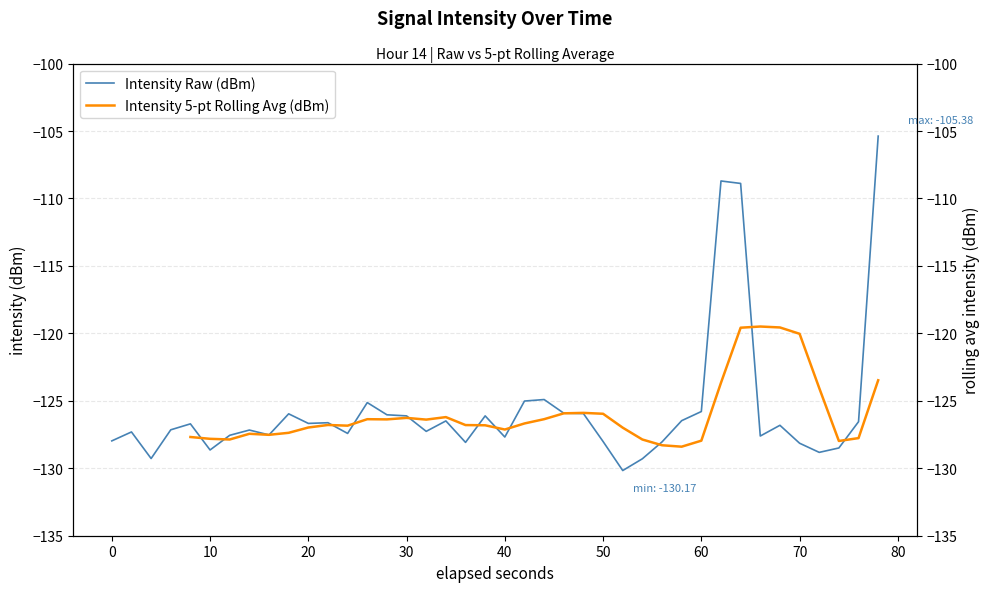

What is the lowest value of the Intensity Raw (dBm) series?

-130.2